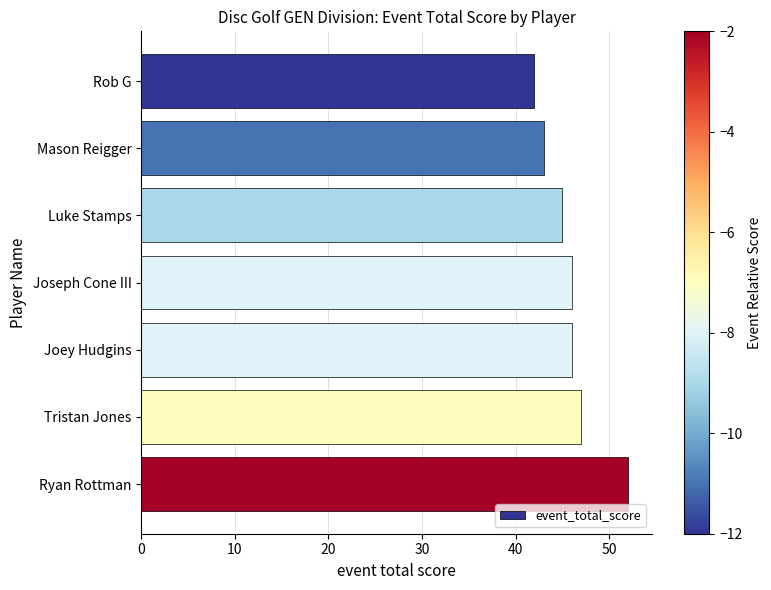

What is the maximum value shown in the chart?

52